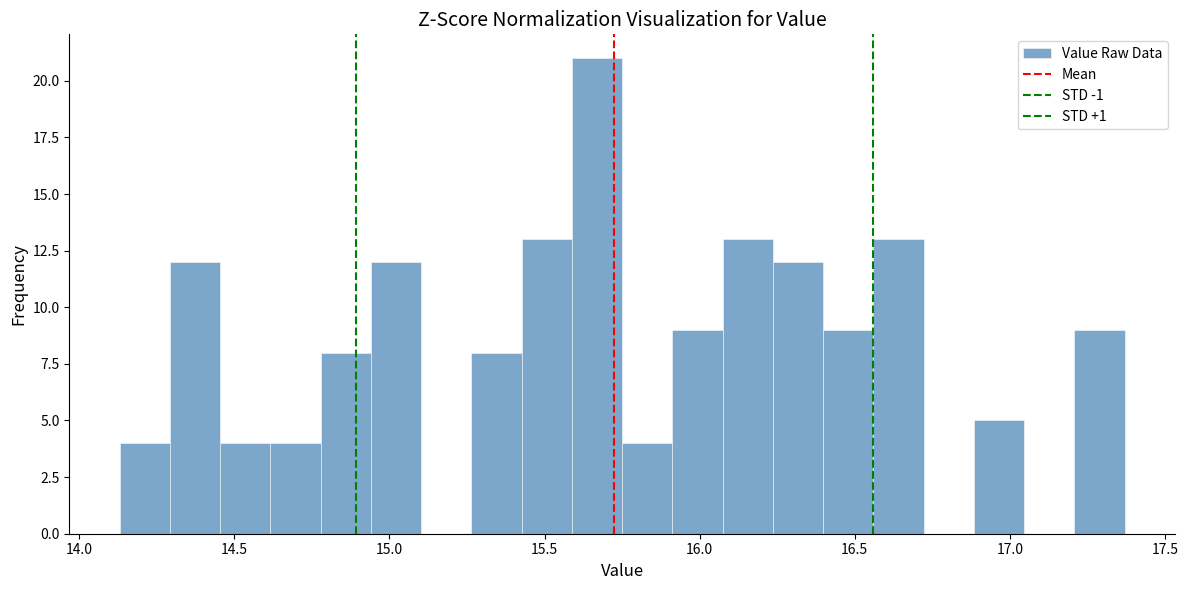

Around what value on the x-axis is the tallest bar? Give the approximate position of its centre, as read against the axis.

15.65